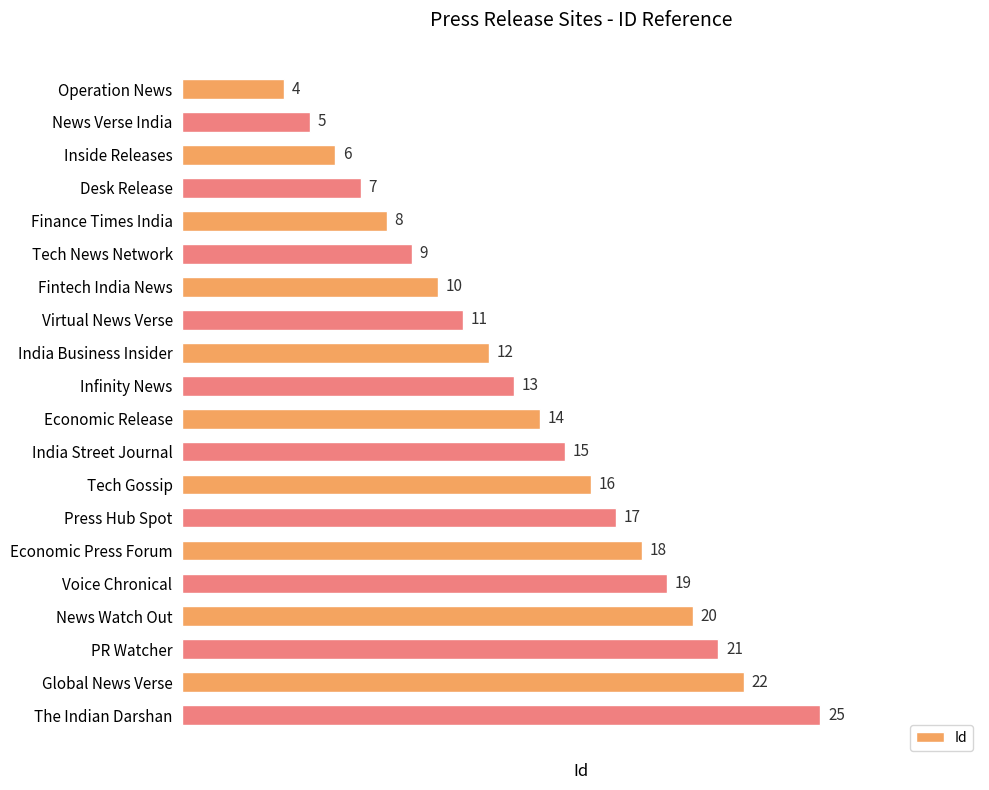

The value at Tech News Network is 9. True or false?

True